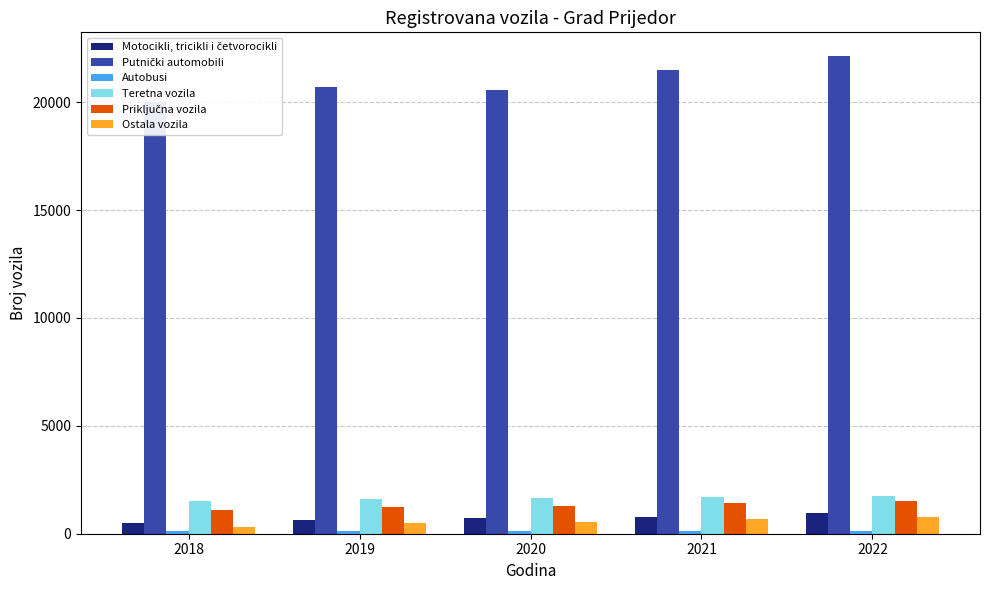

Reading left to right, what are all the values shown in this chart?

Motocikli, tricikli i četvorocikli: 511	635	727	798	961
Putnički automobili: 20017	20722	20543	21476	22132
Autobusi: 135	137	108	115	116
Teretna vozila: 1515	1605	1640	1691	1751
Priključna vozila: 1104	1227	1307	1443	1532
Ostala vozila: 330	492	552	667	791